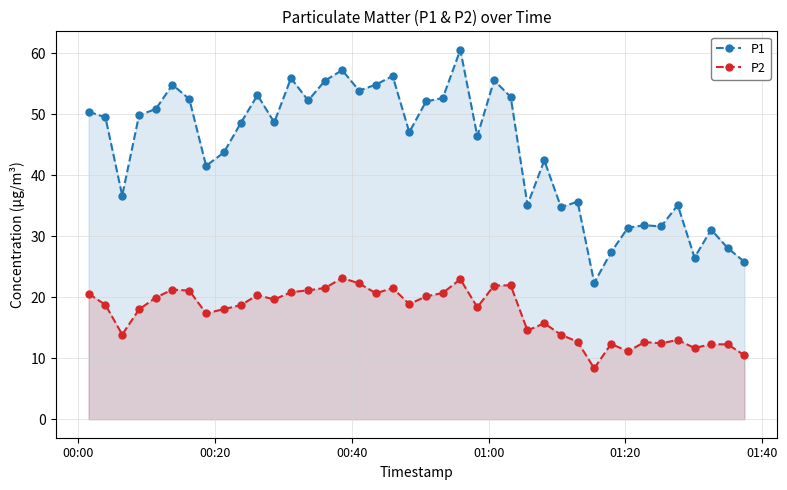

True or false: P1 and P2 cross at least once.

False